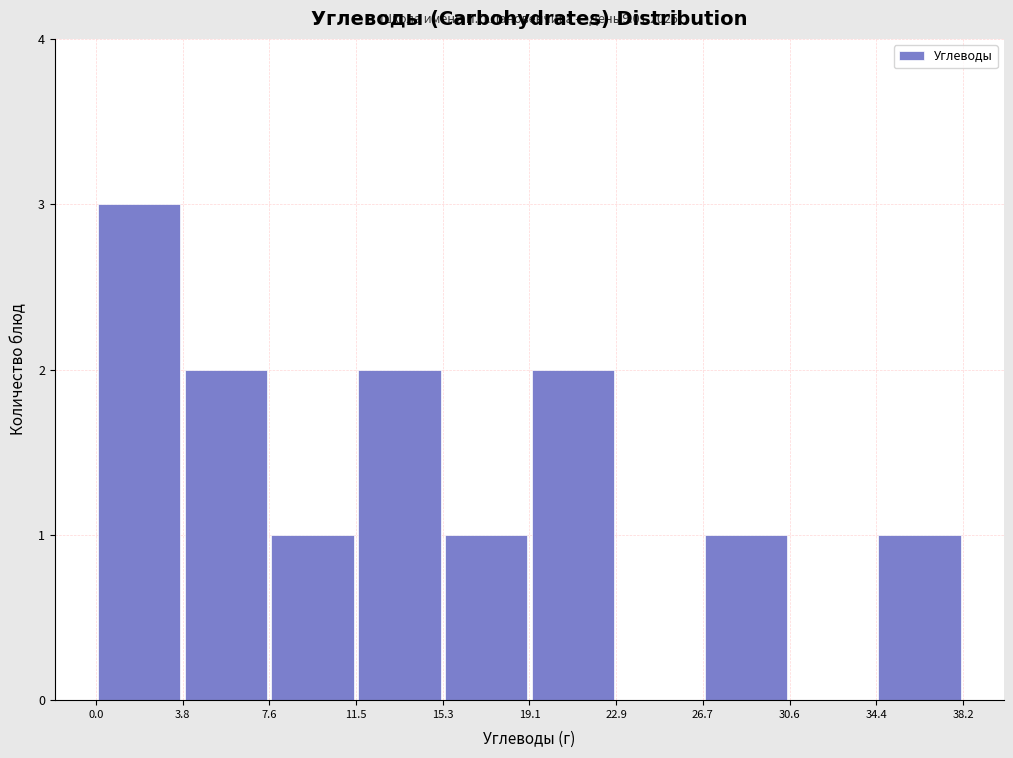

Which range on the x-axis has the tallest bar?

0.0 to 3.8